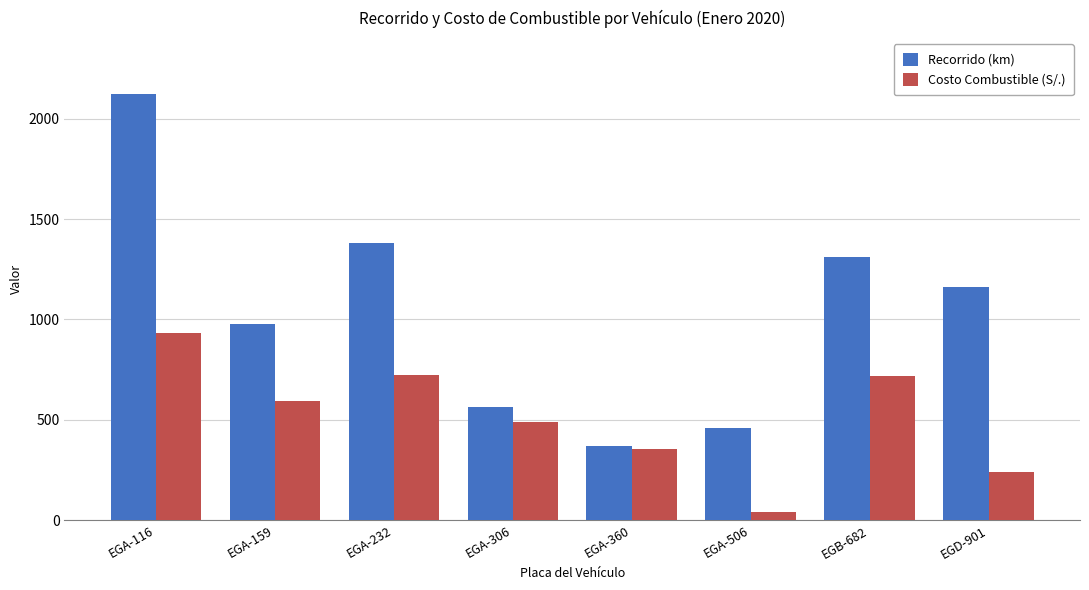

Are the bars grouped side by side (vs. stacked)?

Yes